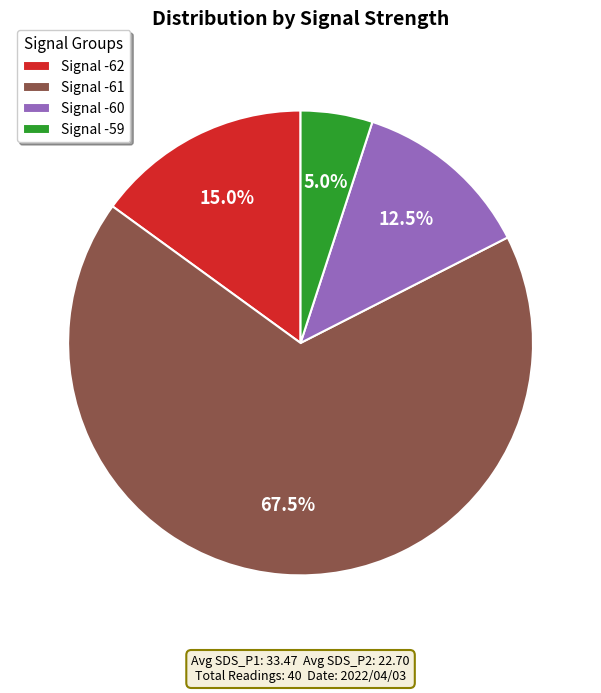

Rank the categories by value from highest to lowest.

Signal -61, Signal -62, Signal -60, Signal -59